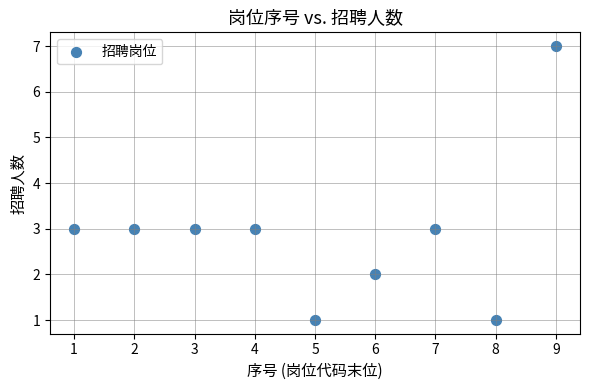

What is the range of X values (max minus min)?

8